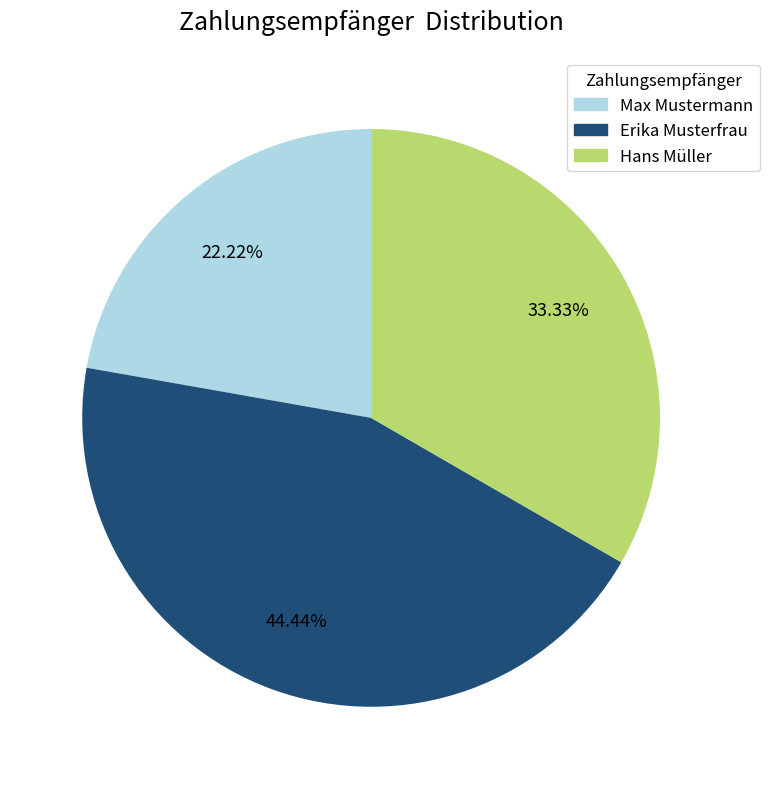

Which slice is the smallest?

Max Mustermann